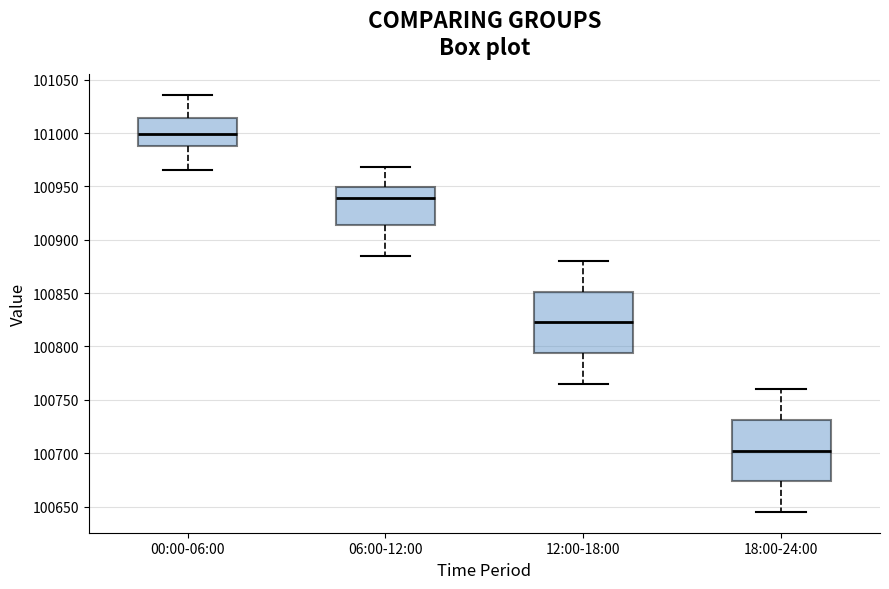

Which box's median line is the lowest?

18:00-24:00